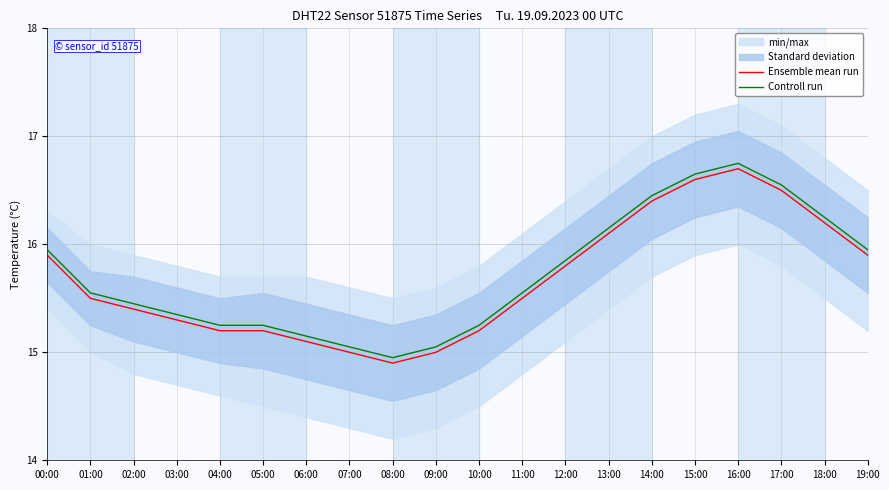

Rank the series at 11:00 from lowest to highest value.

Ensemble mean run, Controll run